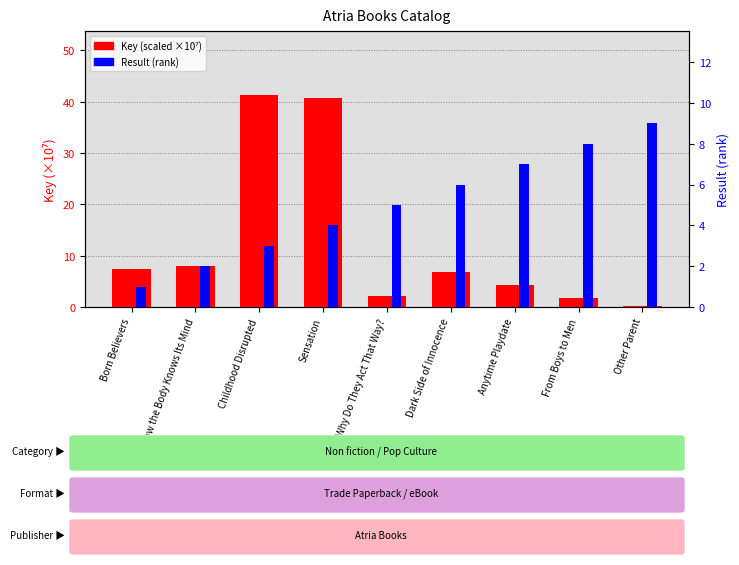

How many values in the Result (rank) series are below 5?

4